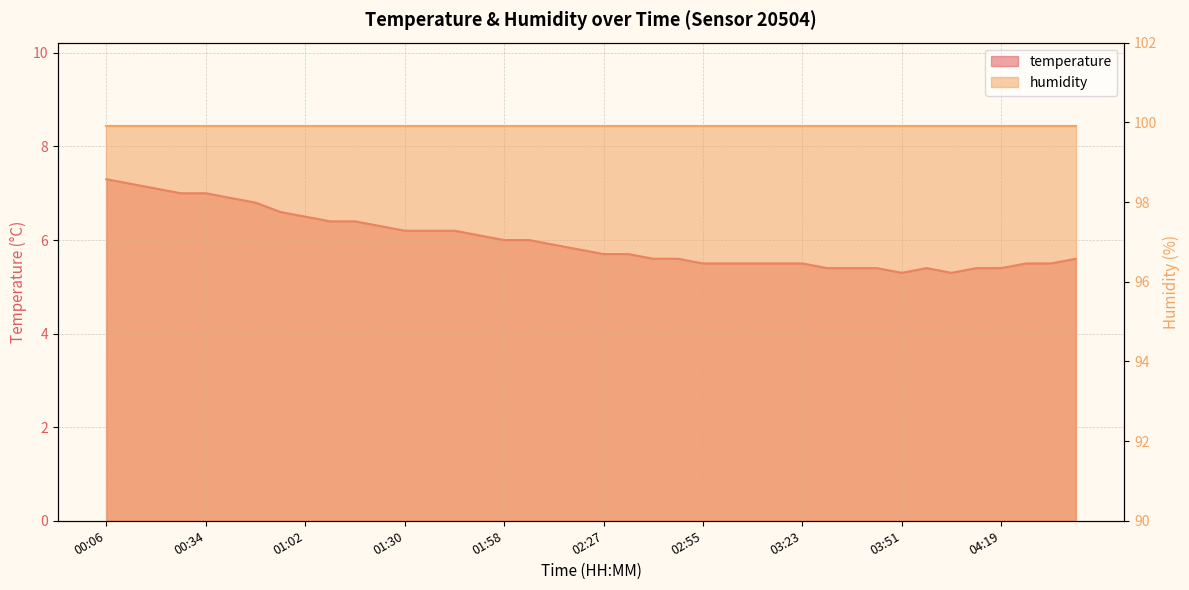

What is the smallest value displayed?

5.3